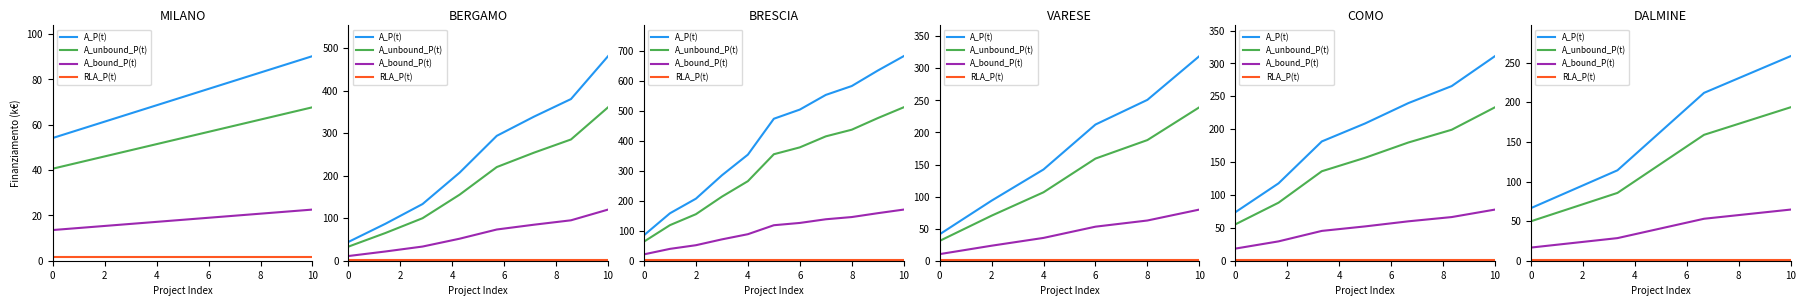

How many data points in A_bound_P(t) are less than 53?

2